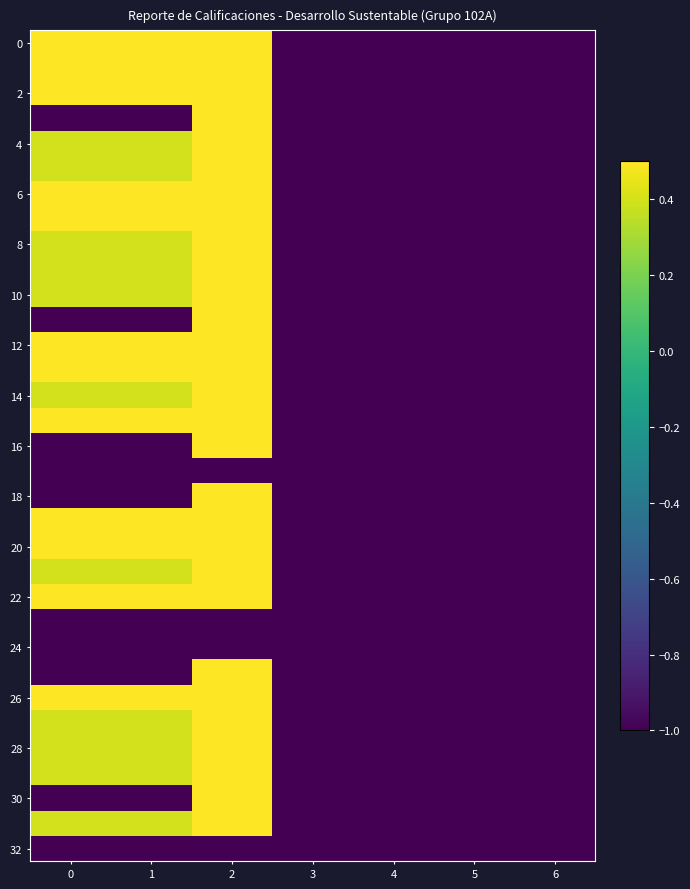

At how many categories does at least one series exceed 0?

3